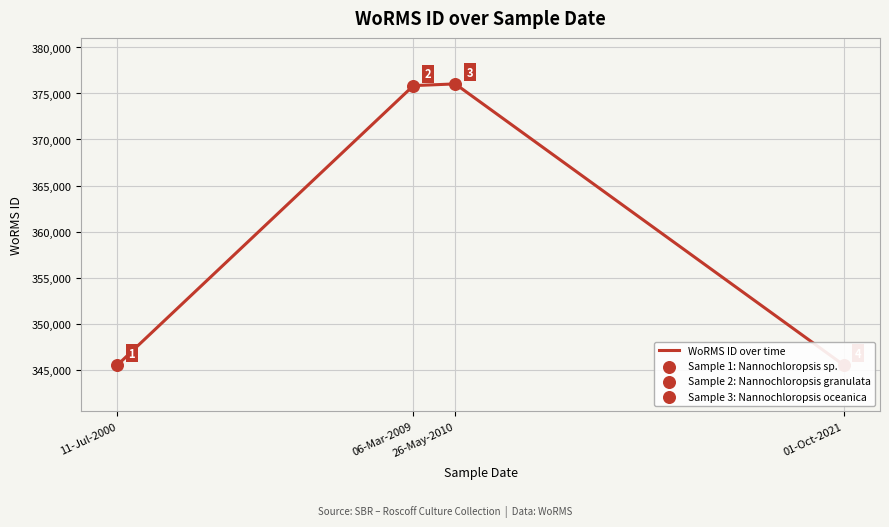

What is the ratio of the value at 01-Oct-2021 to the value at 06-Mar-2009?

0.9